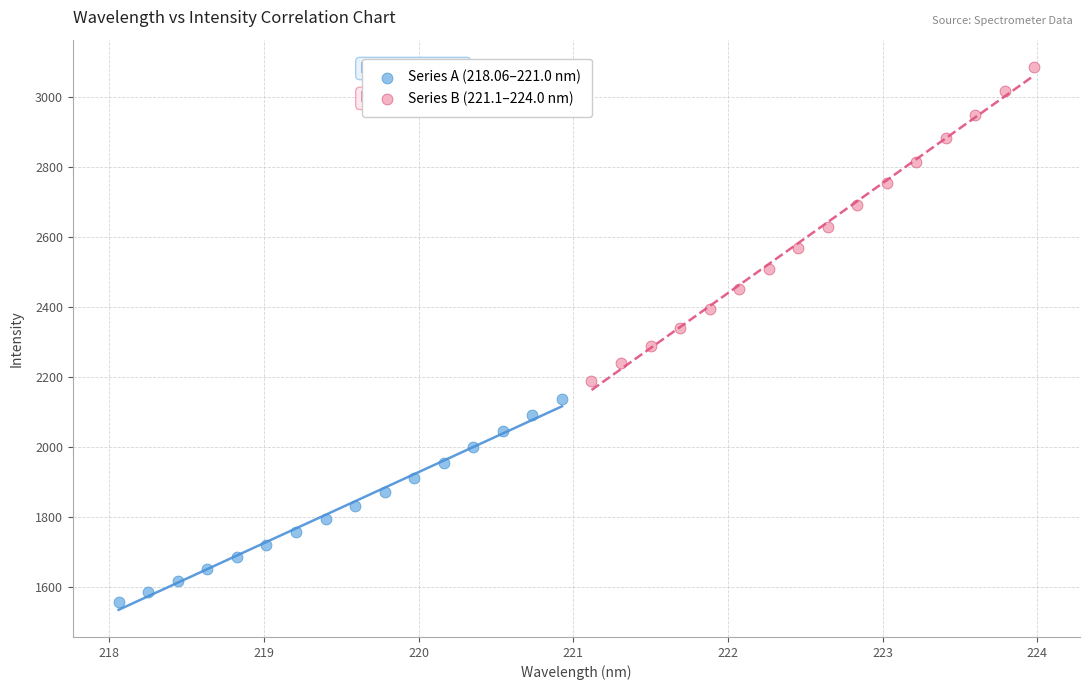

Which series has the widest spread of Y values?

Series B (221.1–224.0 nm)